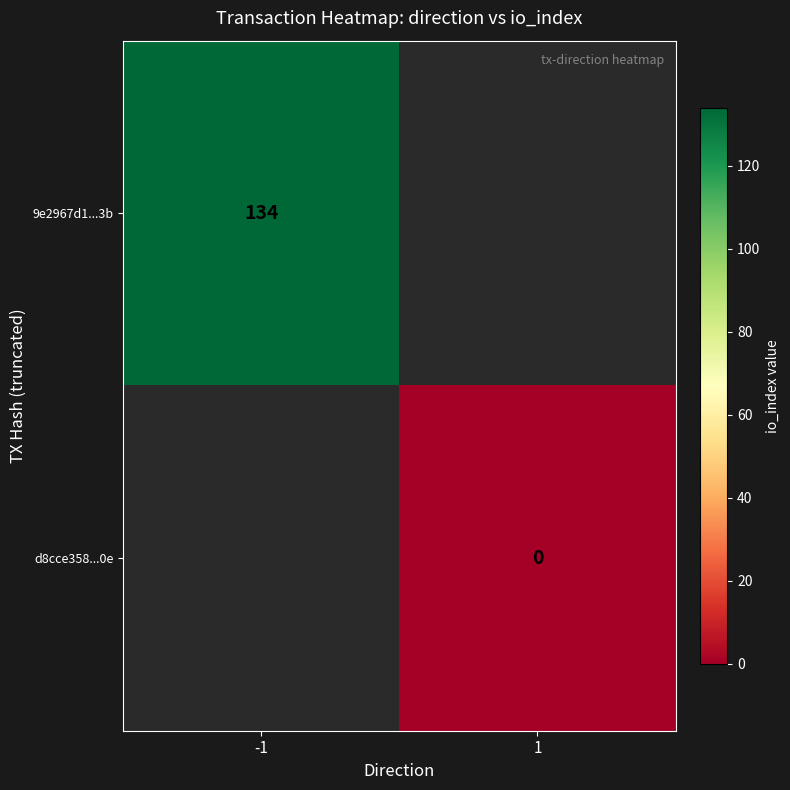

How many categories are shown in the chart?

2